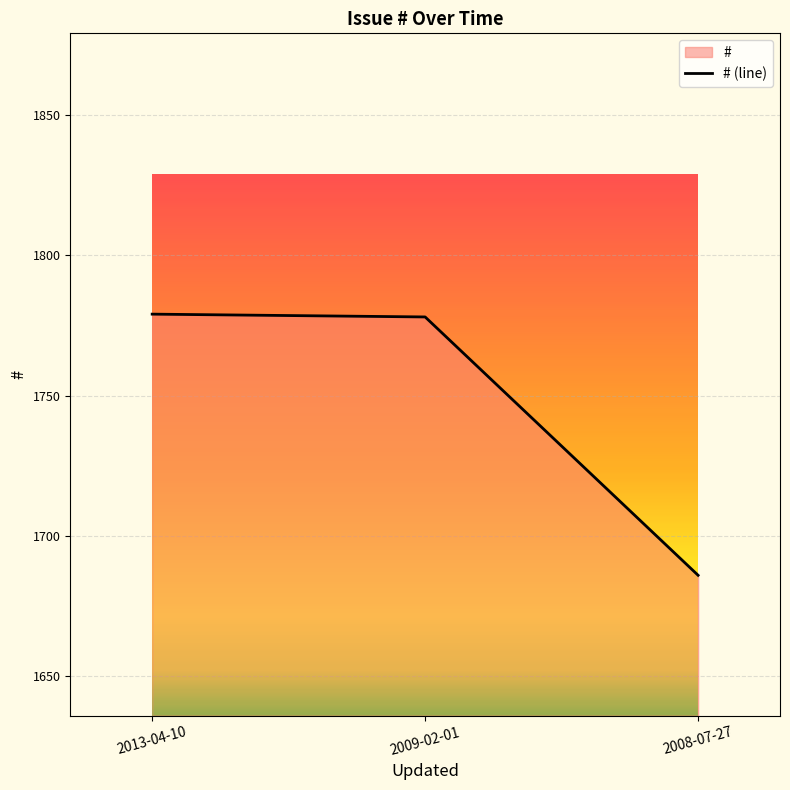

The value at 2008-07-27 is 753. True or false?

False